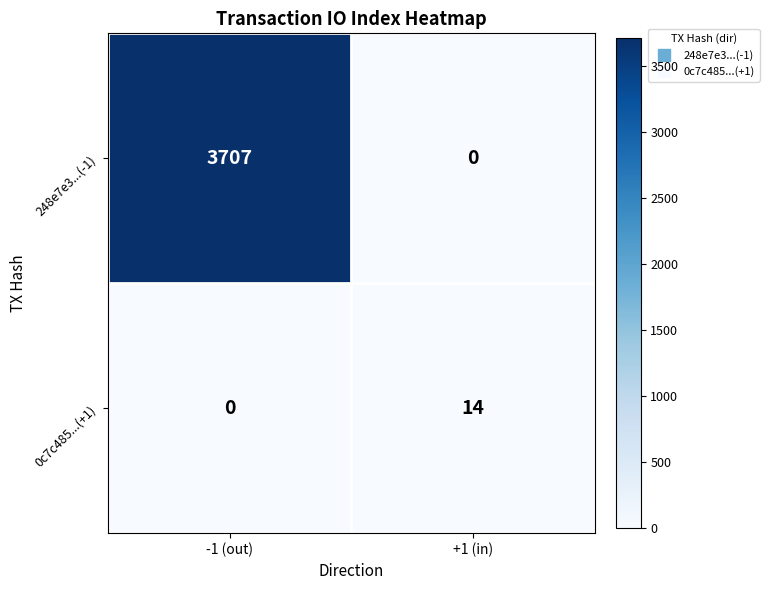

At which label is 248e7e3...(-1) closest to 1853?

+1 (in)